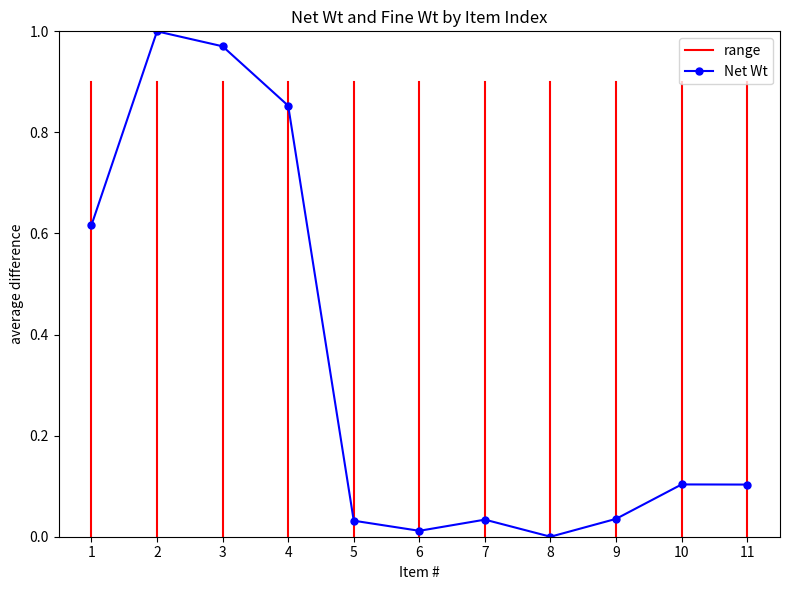

What is the maximum value shown in the chart?

1.0